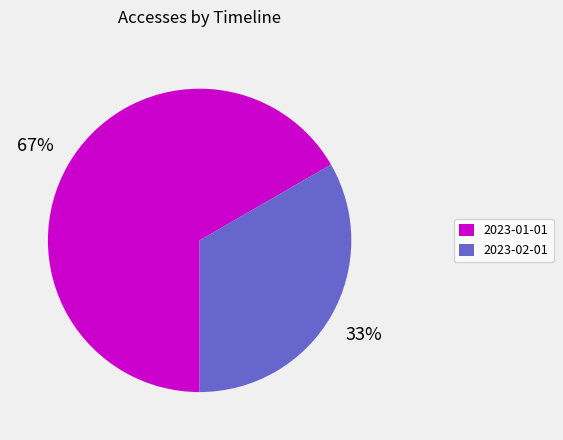

To the nearest percent, what is the average slice percentage?

50%